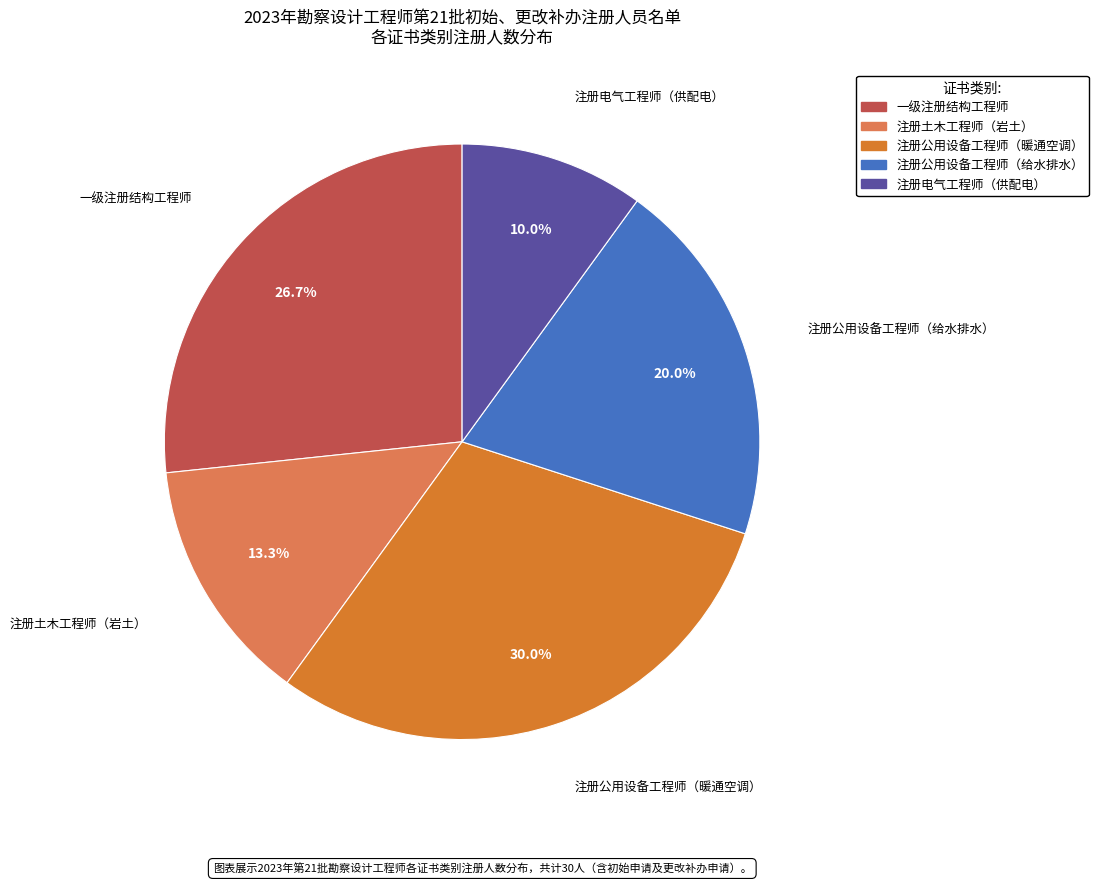

Is there a majority slice in this chart?

No